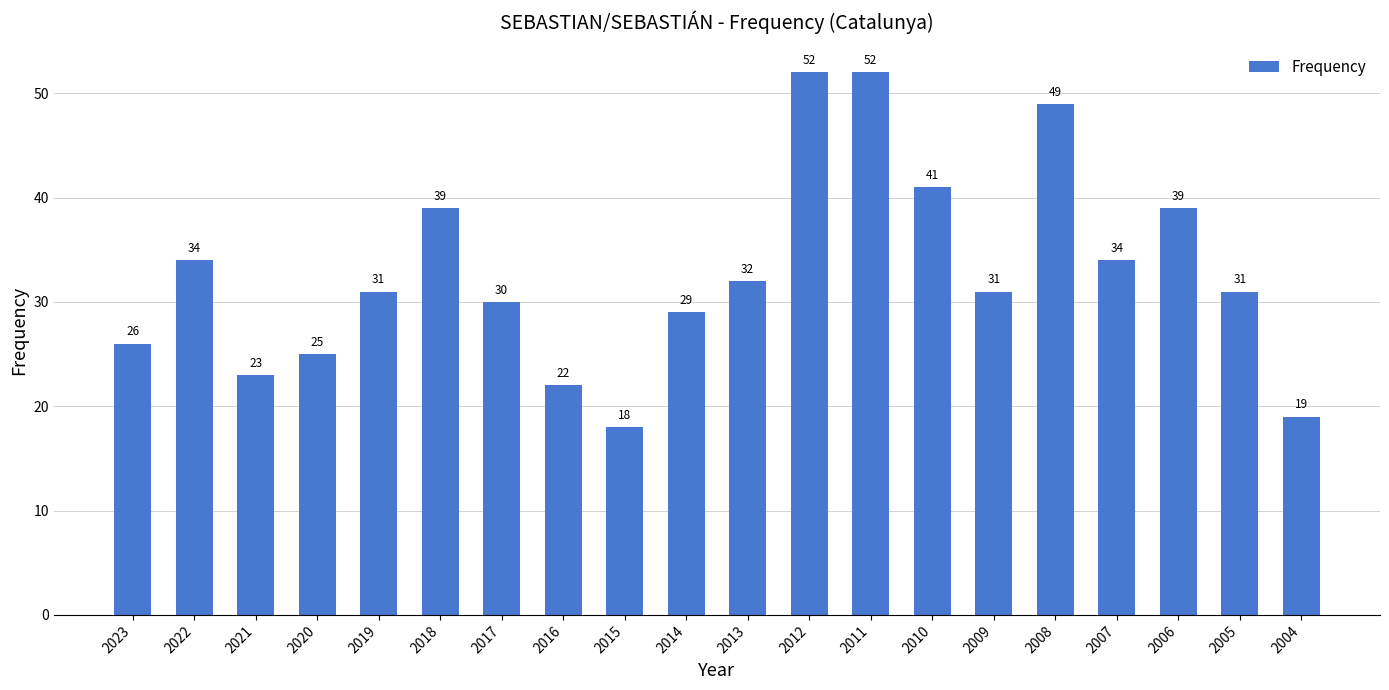

What is the change in value from 2009 to 2007?

+3